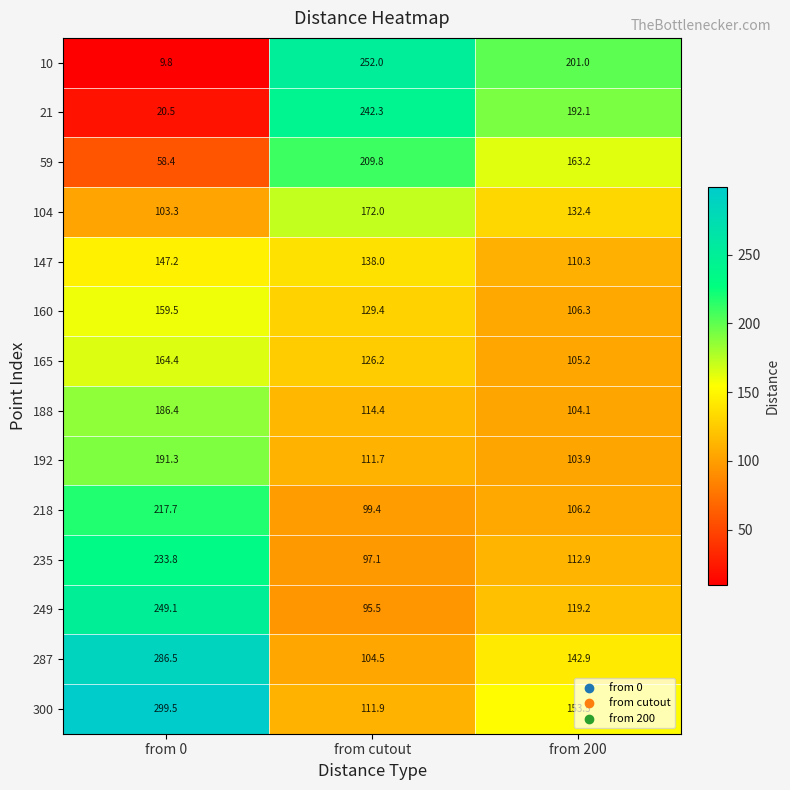

Is it true that 218 equals 106.2 at from 200?

True